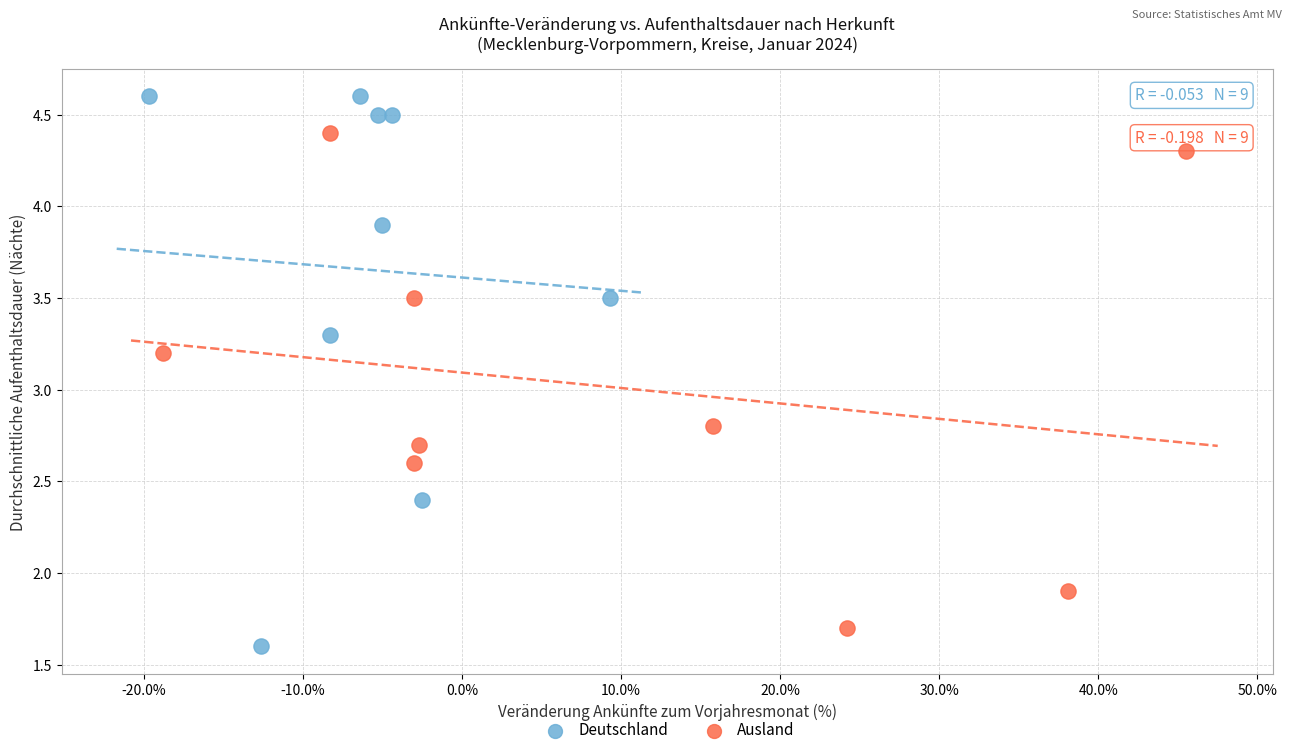

Which series has the widest spread of Y values?

Deutschland